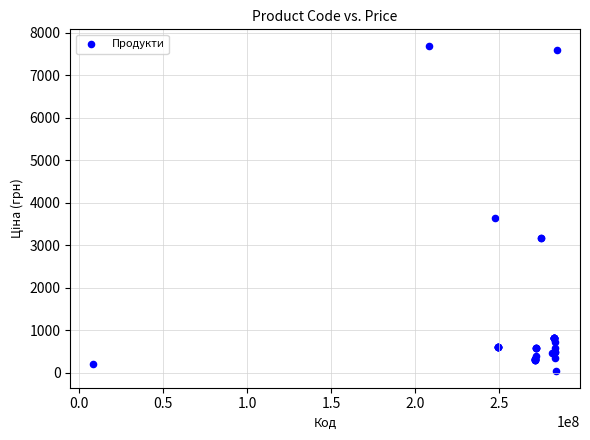

What Y value in the scatter plot is closest to 3862?

3646.5